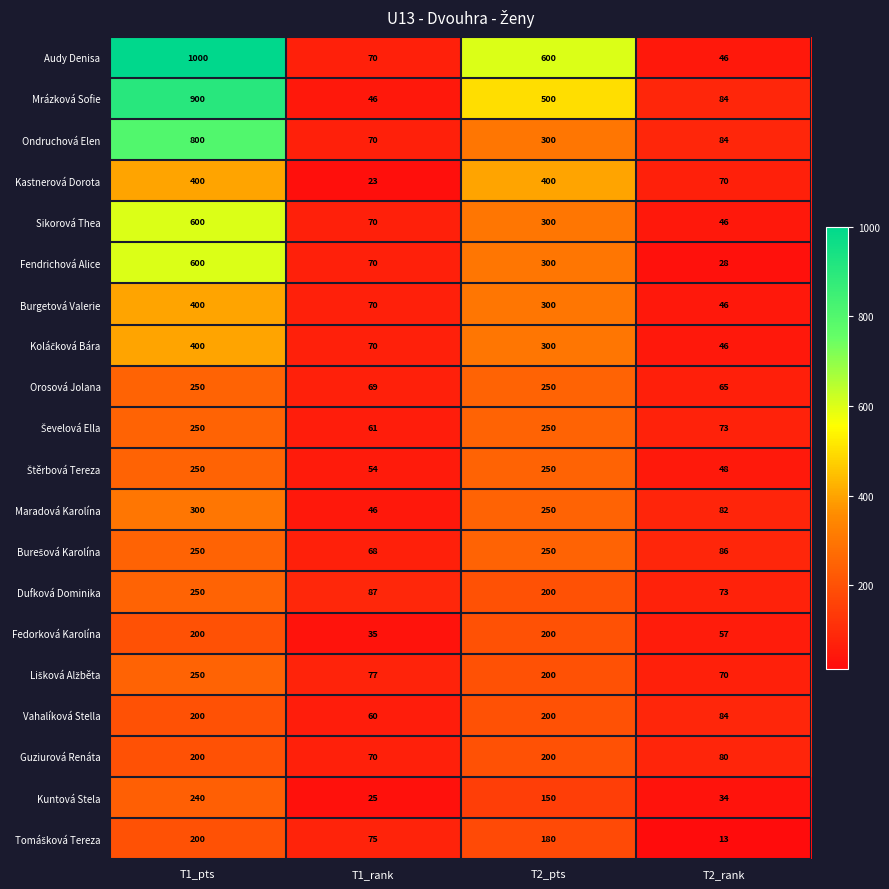

What is the spread (max minus min) of values at T1_rank?

64